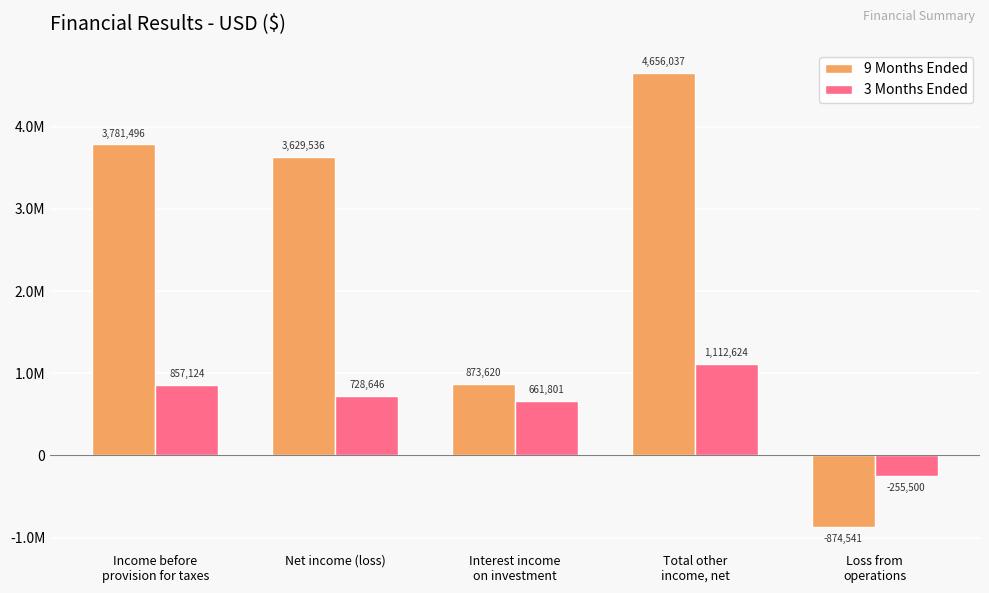

What are all the series names shown in the legend?

9 Months Ended, 3 Months Ended